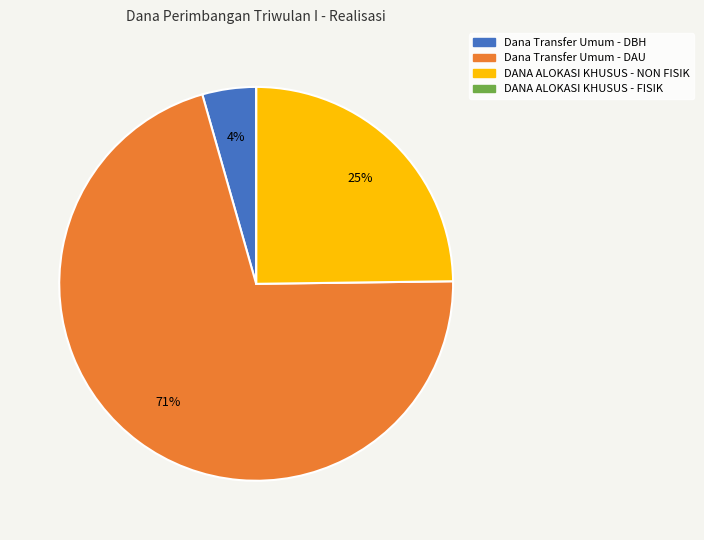

True or false: Dana Transfer Umum - DAU accounts for 71% of the total.

True